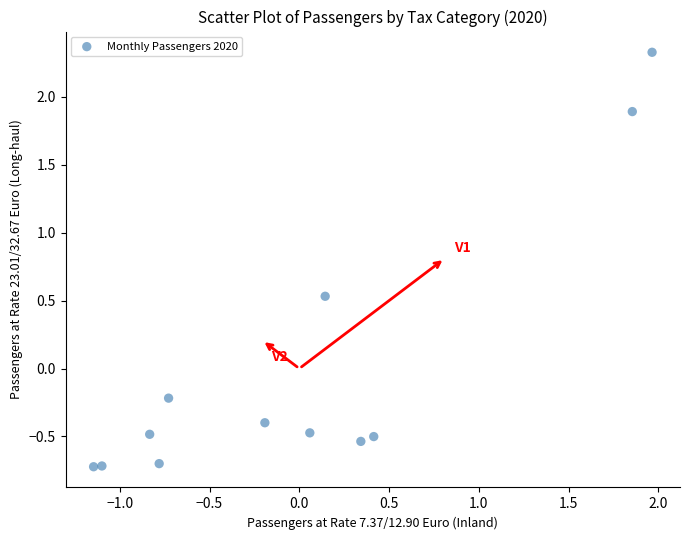

What is the range of X values (max minus min)?

3.1